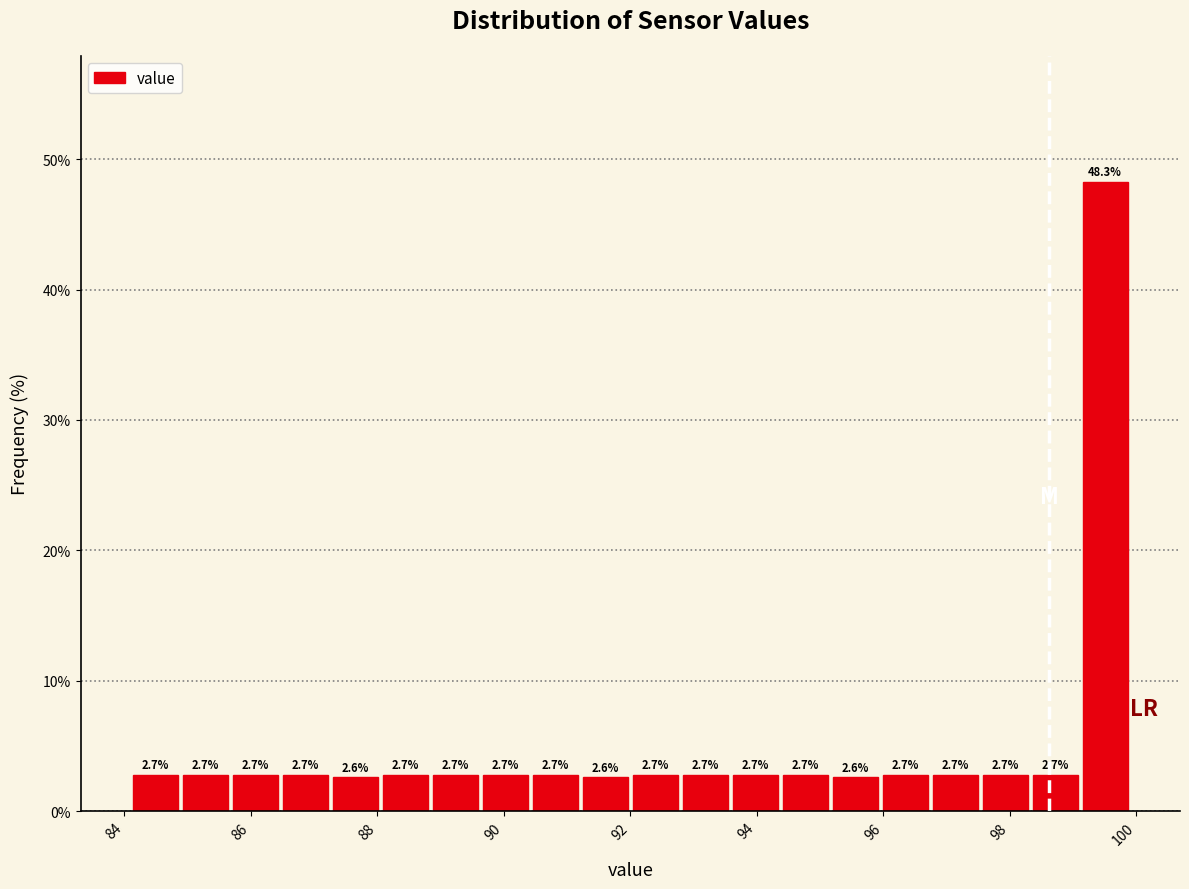

Read against the x-axis, roughly where is the centre of the tallest bar?

99.6